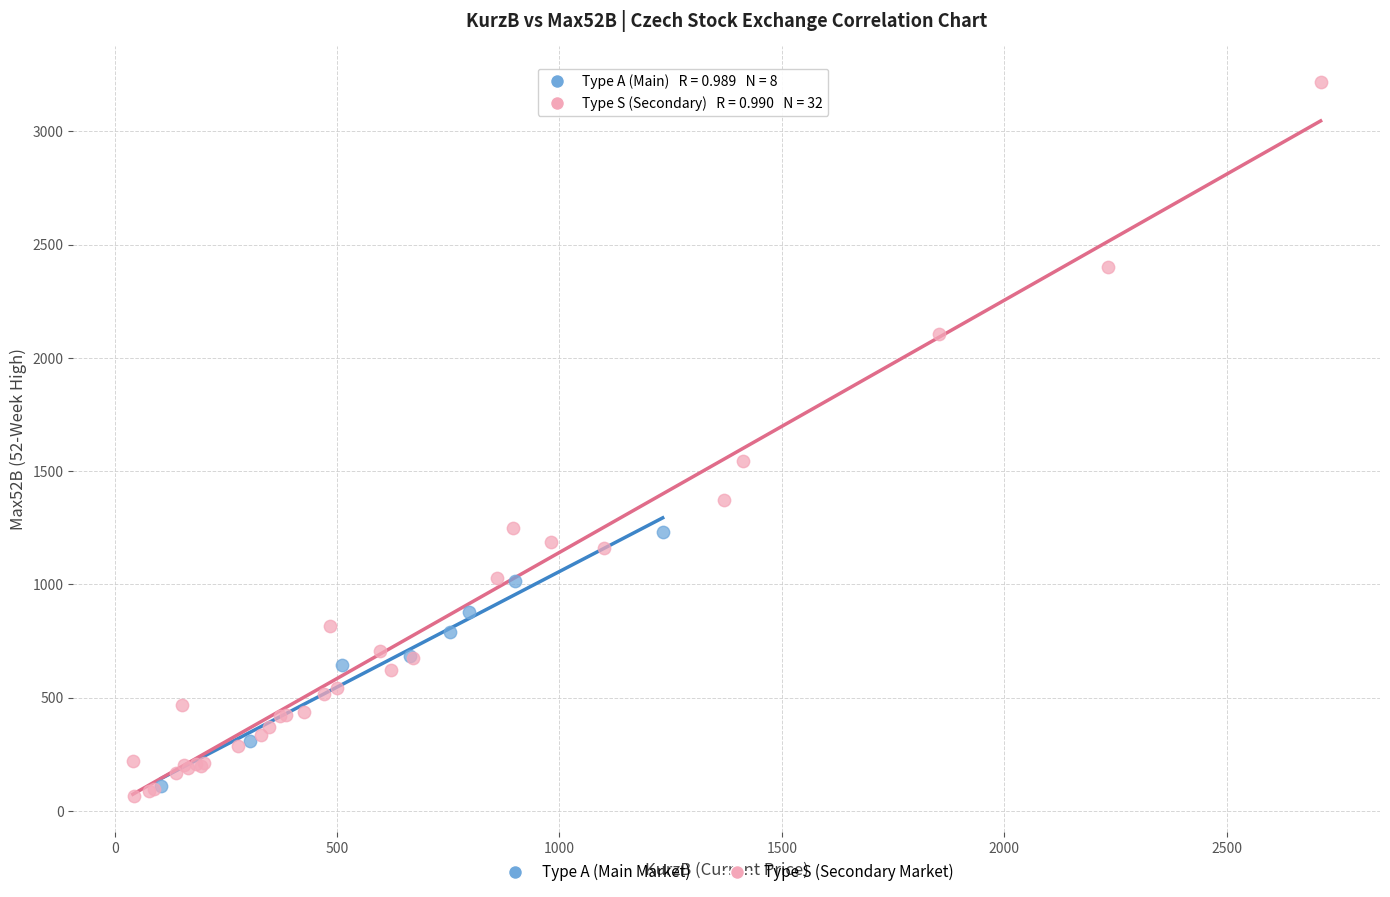

Which series has the widest spread of Y values?

Type S (Secondary Market)